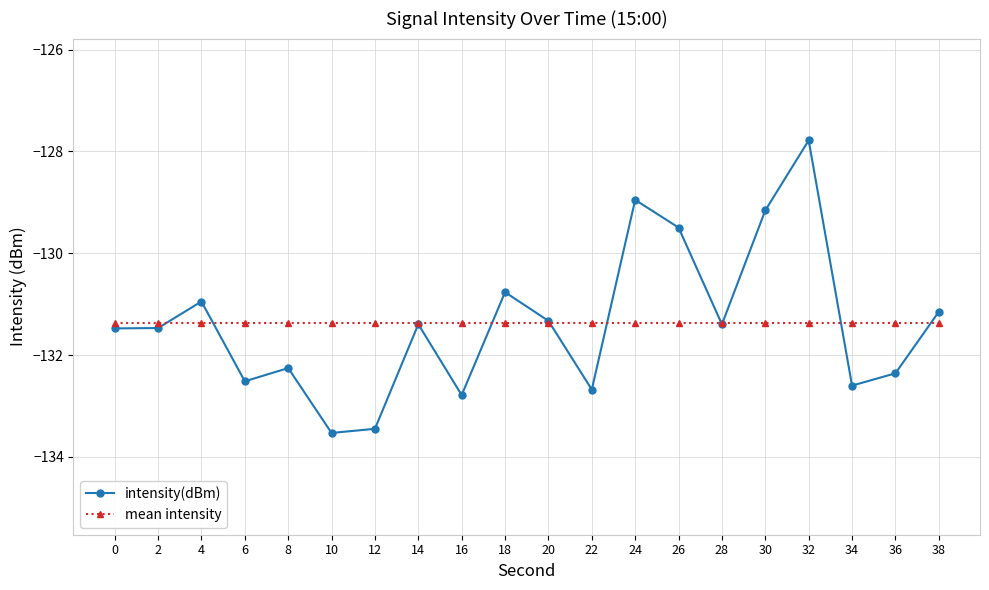

What is the spread (max minus min) of values at 24?

2.4